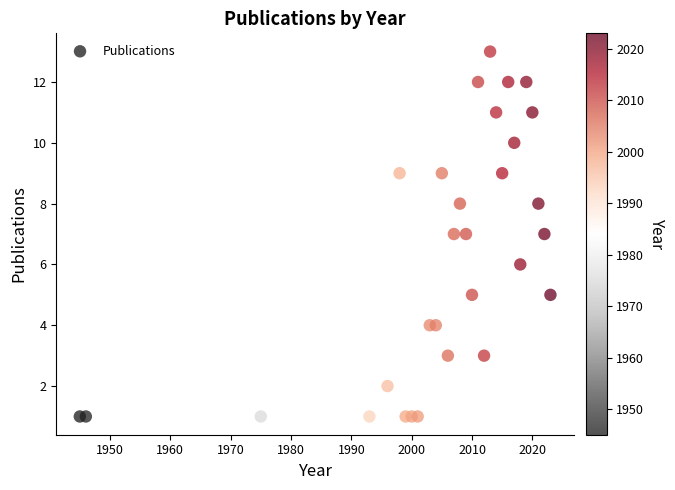

What is the range of X values (max minus min)?

78